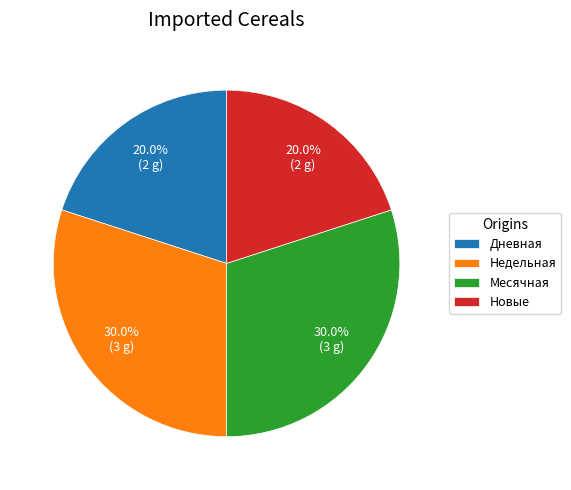

What percentage is NOT represented by Дневная?

80.0%